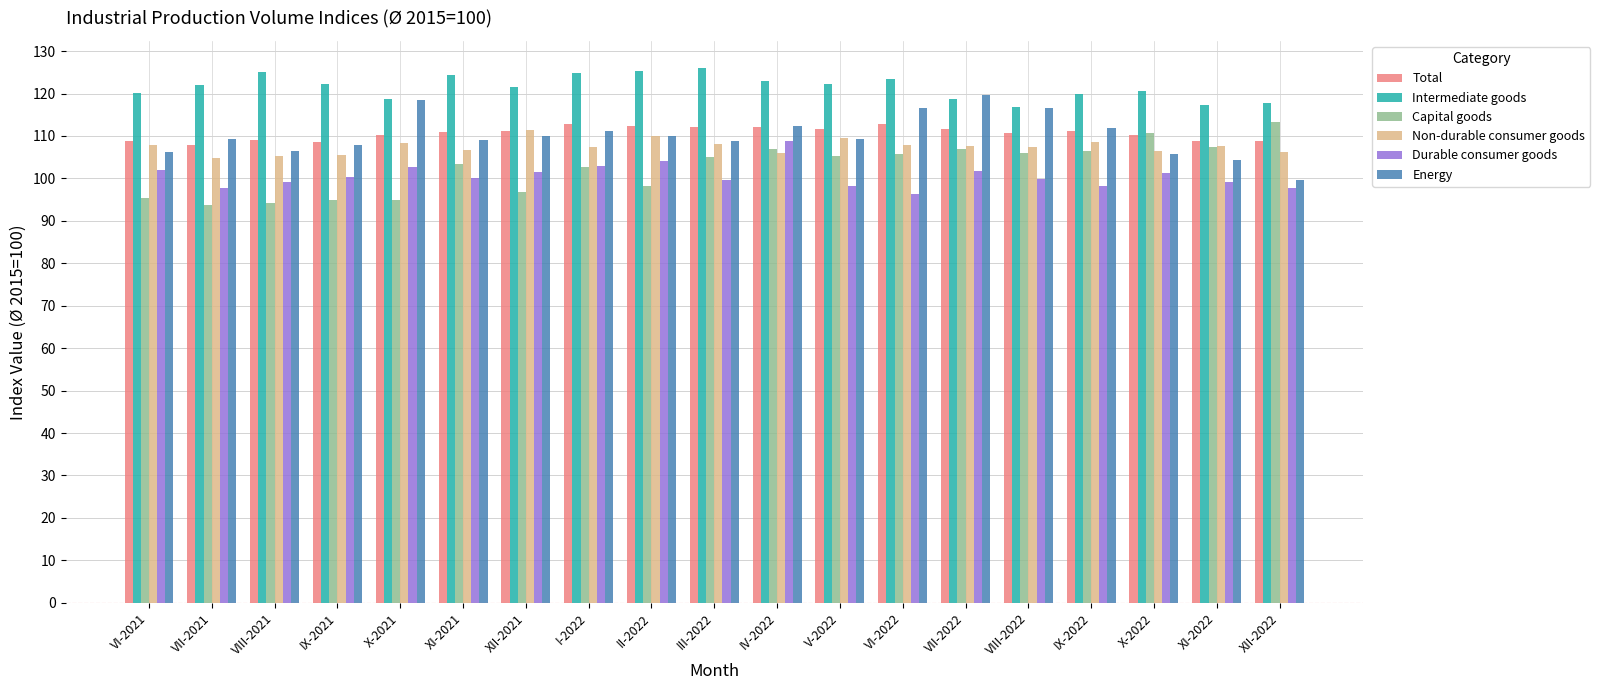

How many distinct data groups are displayed?

6